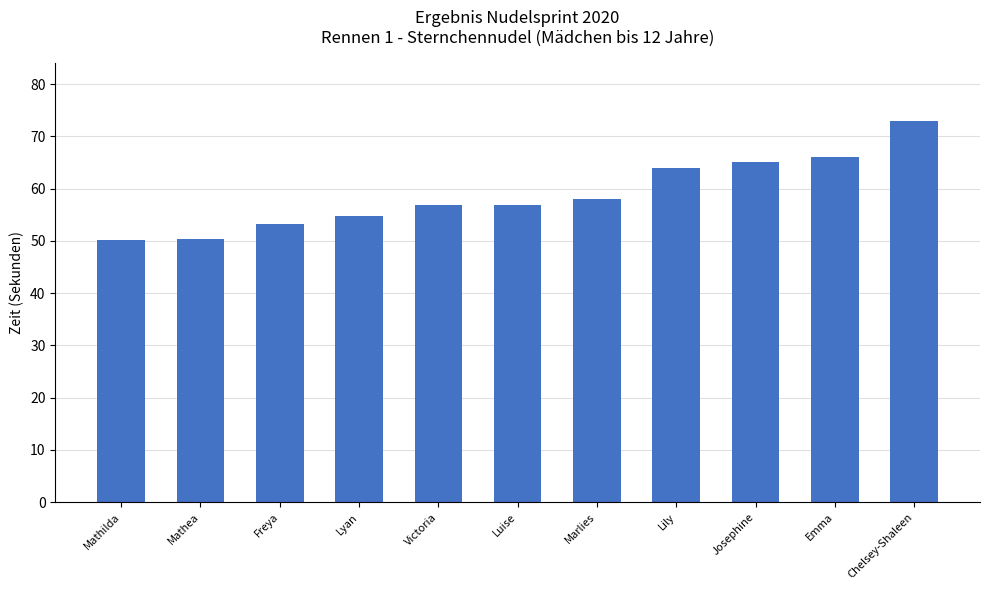

Where does the data first go above 56?

Victoria